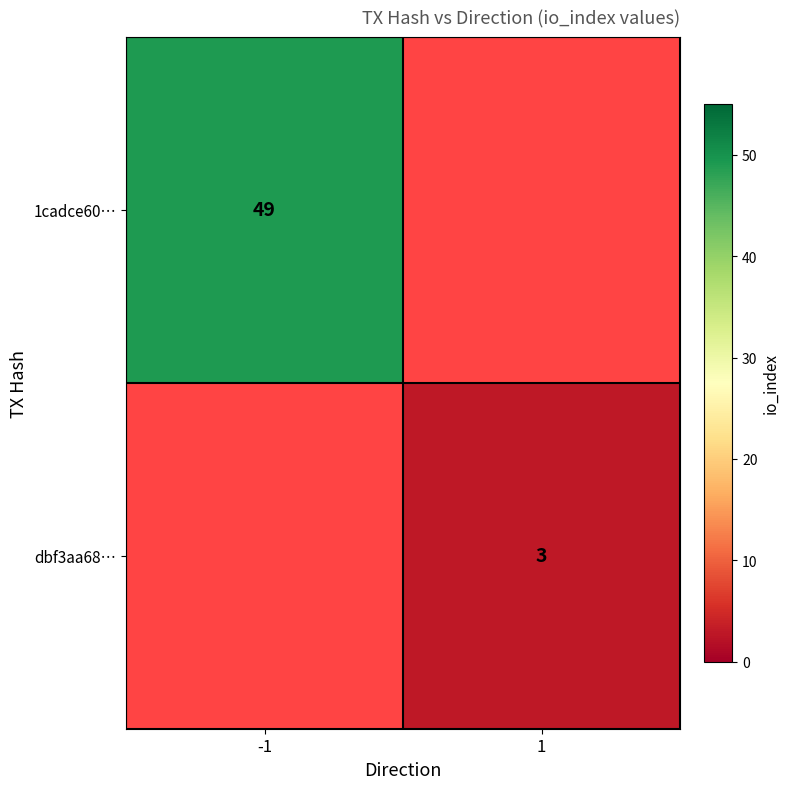

How many categories are shown in the chart?

2